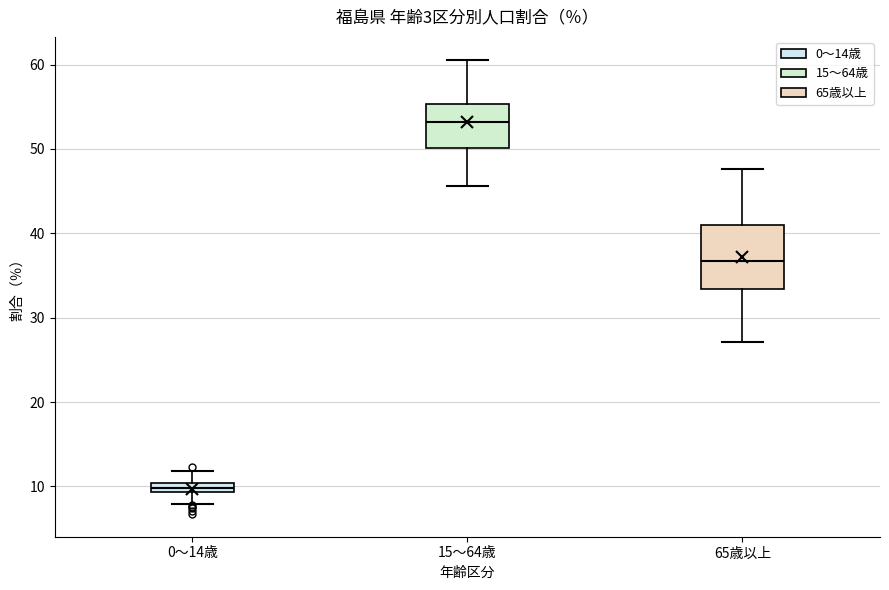

Which box is the tallest, from its lower edge to its upper edge?

65歳以上